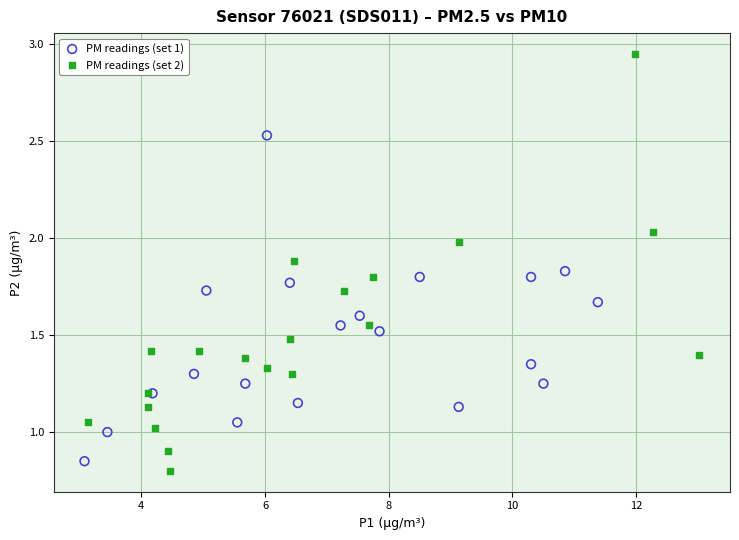

Which series contains the highest Y value?

PM readings (set 2)